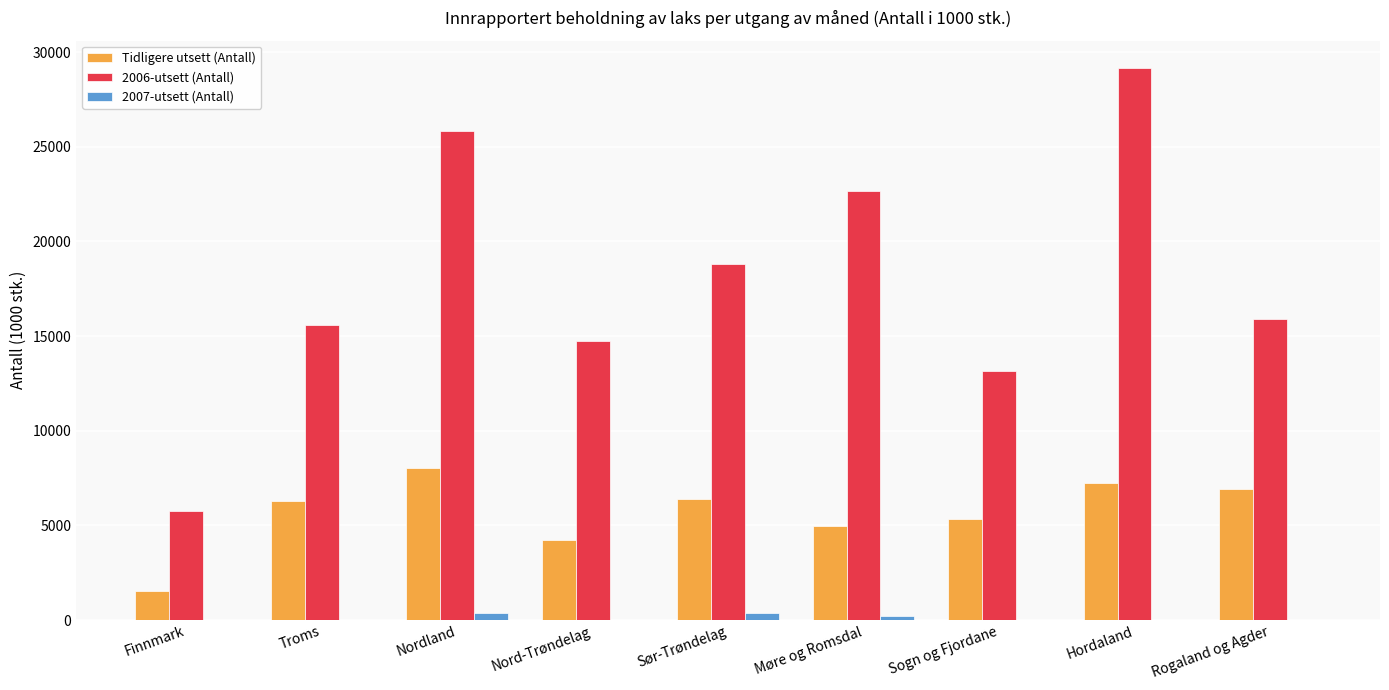

At which category is the sum across all series the highest?

Hordaland